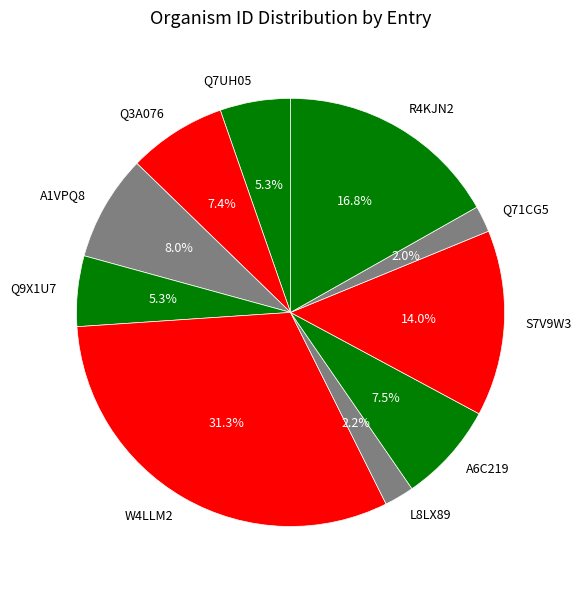

Approximately how many times larger is the value at W4LLM2 compared to Q7UH05?

5.9